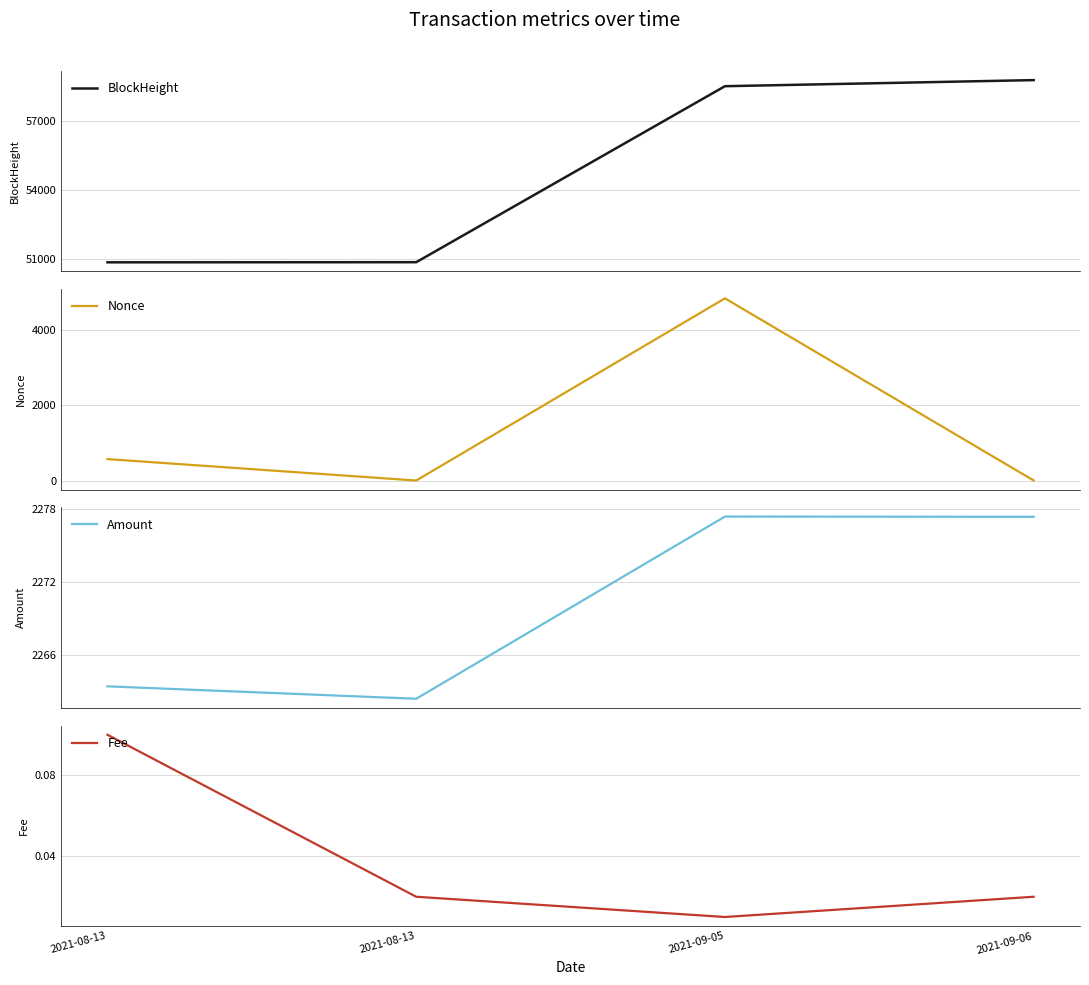

Which category has the highest value across all series?

2021-09-06